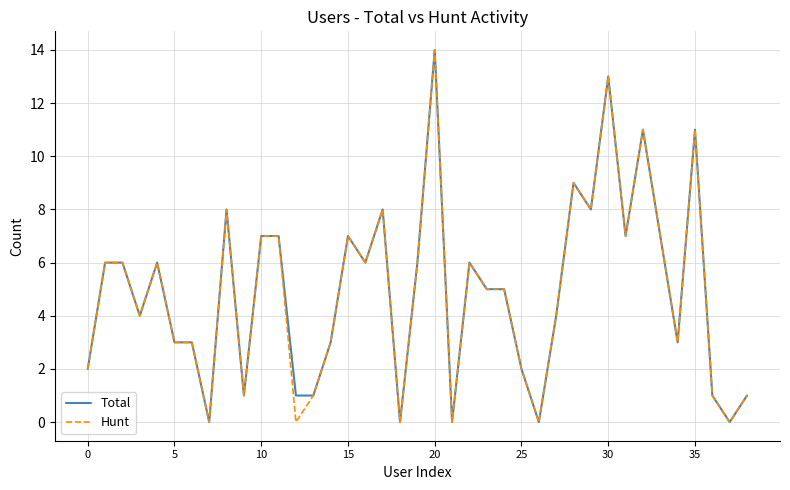

What is the maximum value shown in the chart?

14